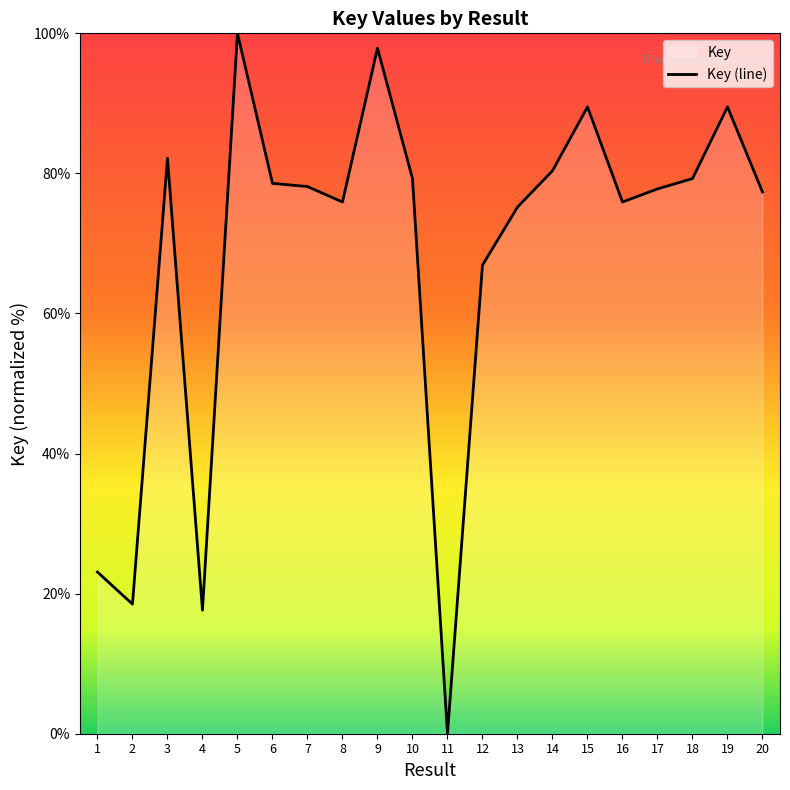

What is the sum of the values at 12 and 14?

147.3